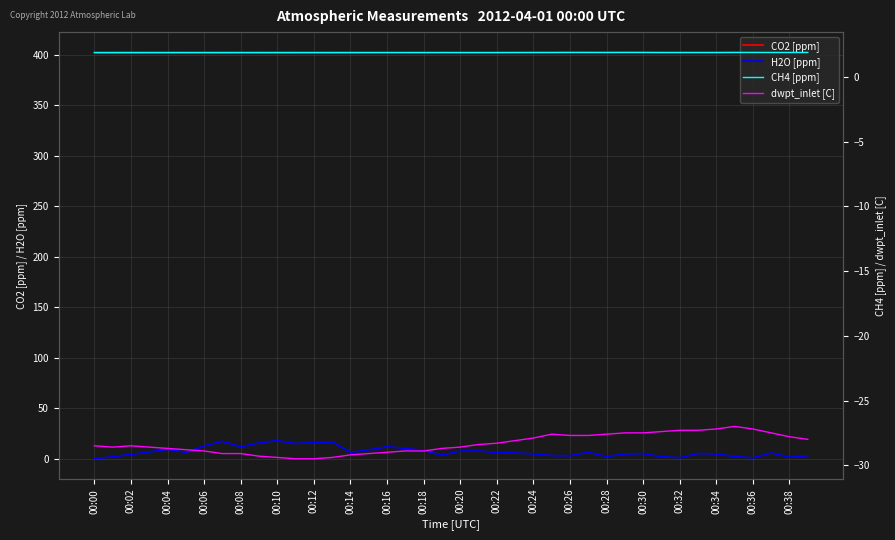

True or false: H2O [ppm] has a value of 12.0 at 00:16.

True